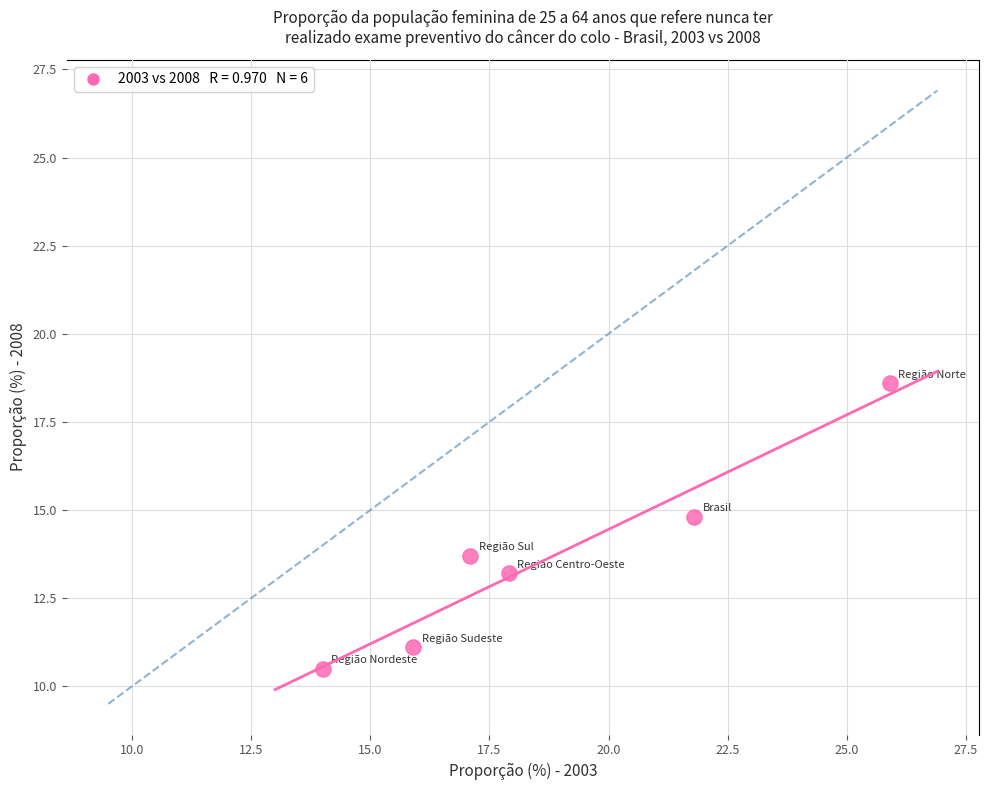

What is the average X value?

18.8